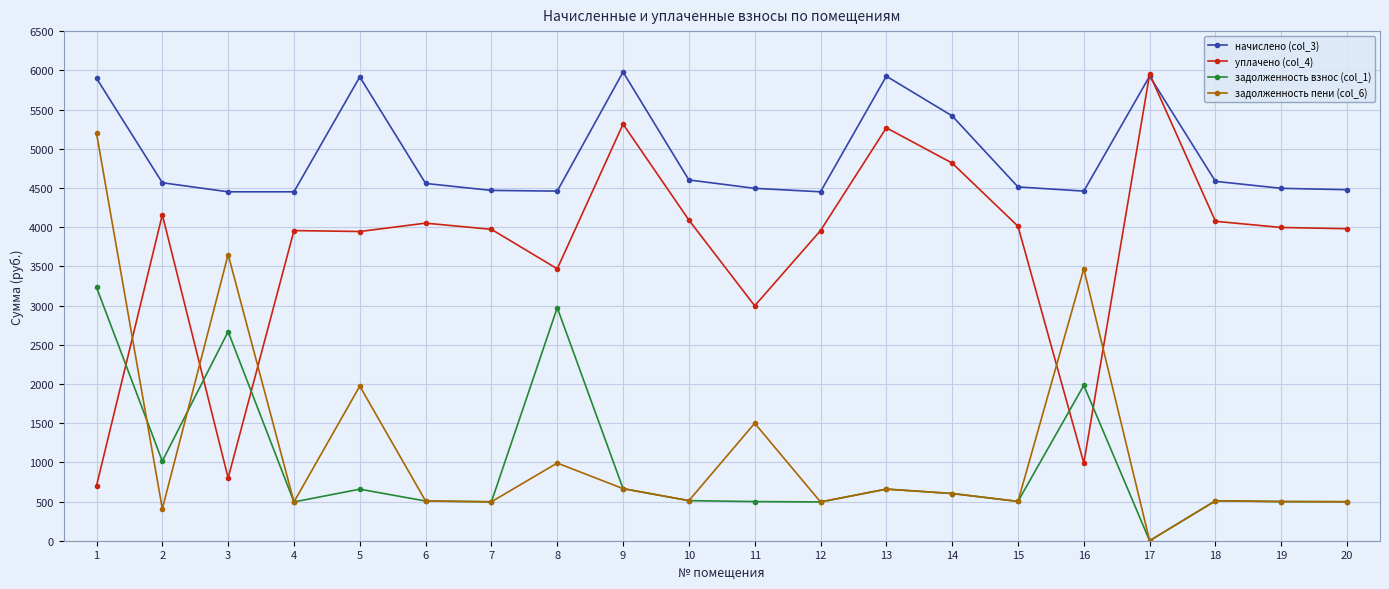

Is it true that задолженность взнос (col_1) equals 0.0 at 17?

True